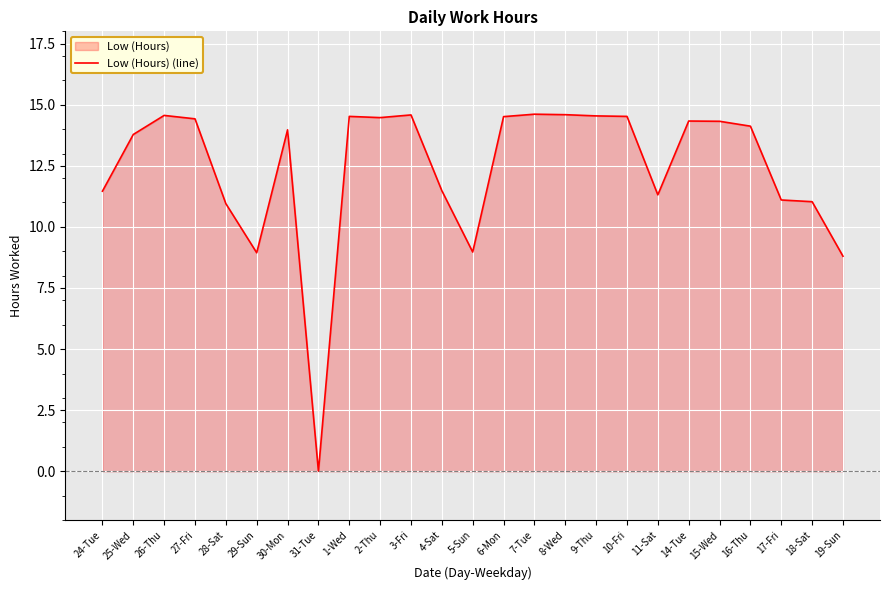

List the labels in order of value, smallest first.

31-Tue, 19-Sun, 29-Sun, 5-Sun, 28-Sat, 18-Sat, 17-Fri, 11-Sat, 24-Tue, 4-Sat, 25-Wed, 30-Mon, 16-Thu, 15-Wed, 14-Tue, 27-Fri, 2-Thu, 6-Mon, 1-Wed, 10-Fri, 9-Thu, 26-Thu, 3-Fri, 8-Wed, 7-Tue